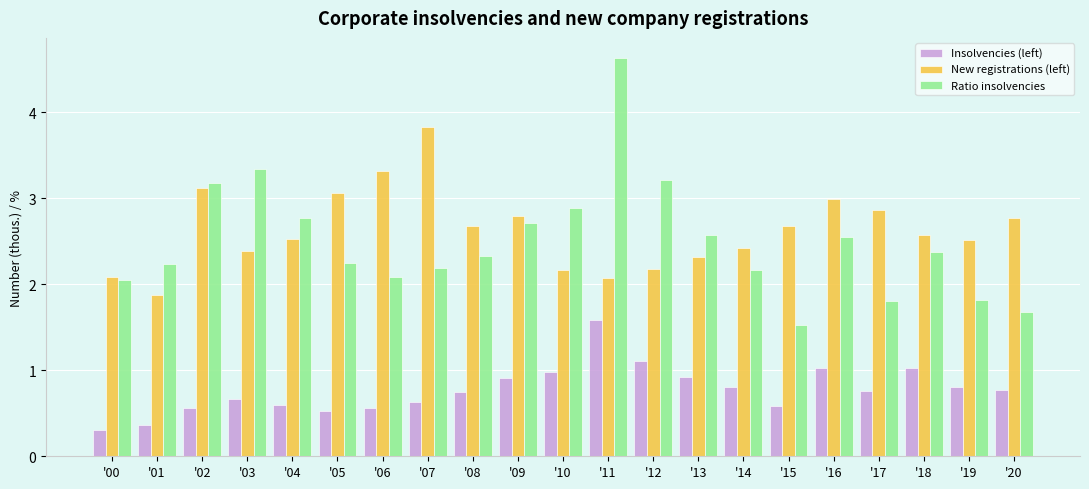

What is the total value across all series at '19?

5.1